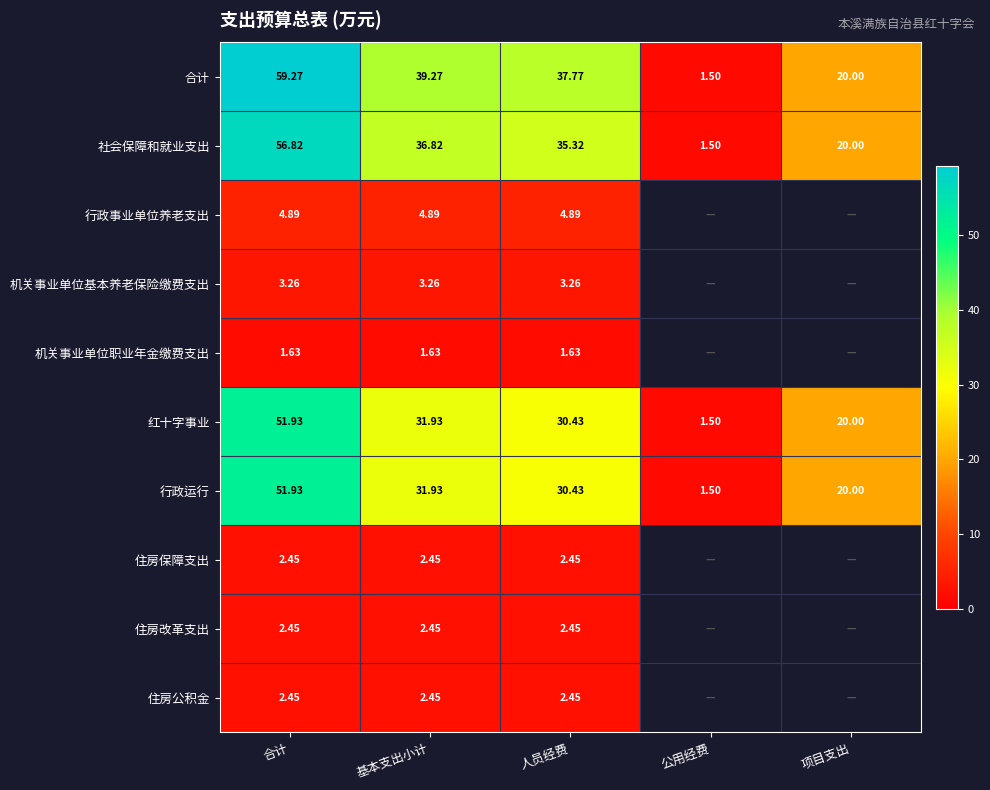

Which category has the lowest value in the 社会保障和就业支出 series?

公用经费